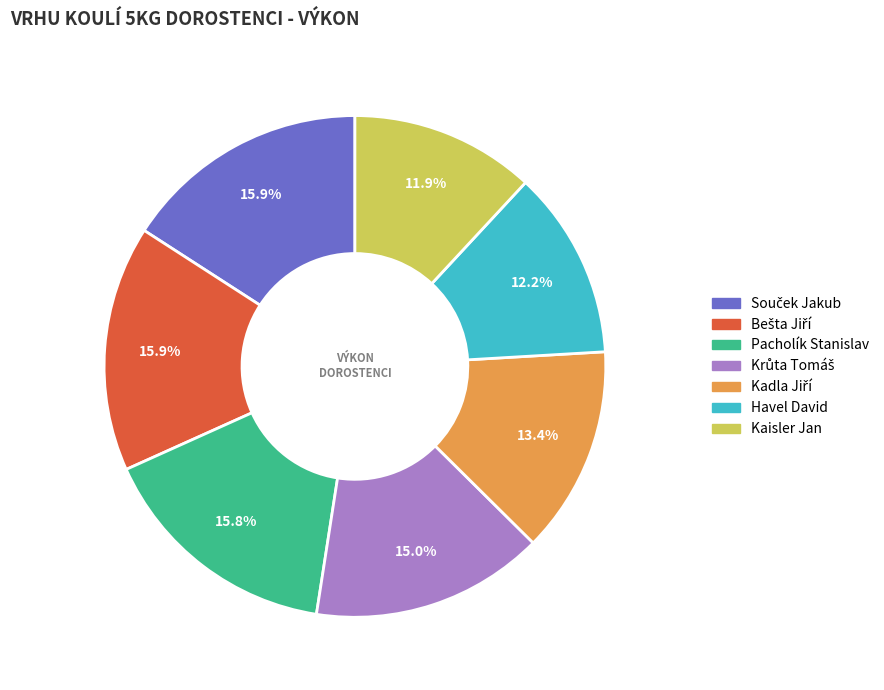

To the nearest percent, what is the difference between the largest and smallest slice percentages?

4%